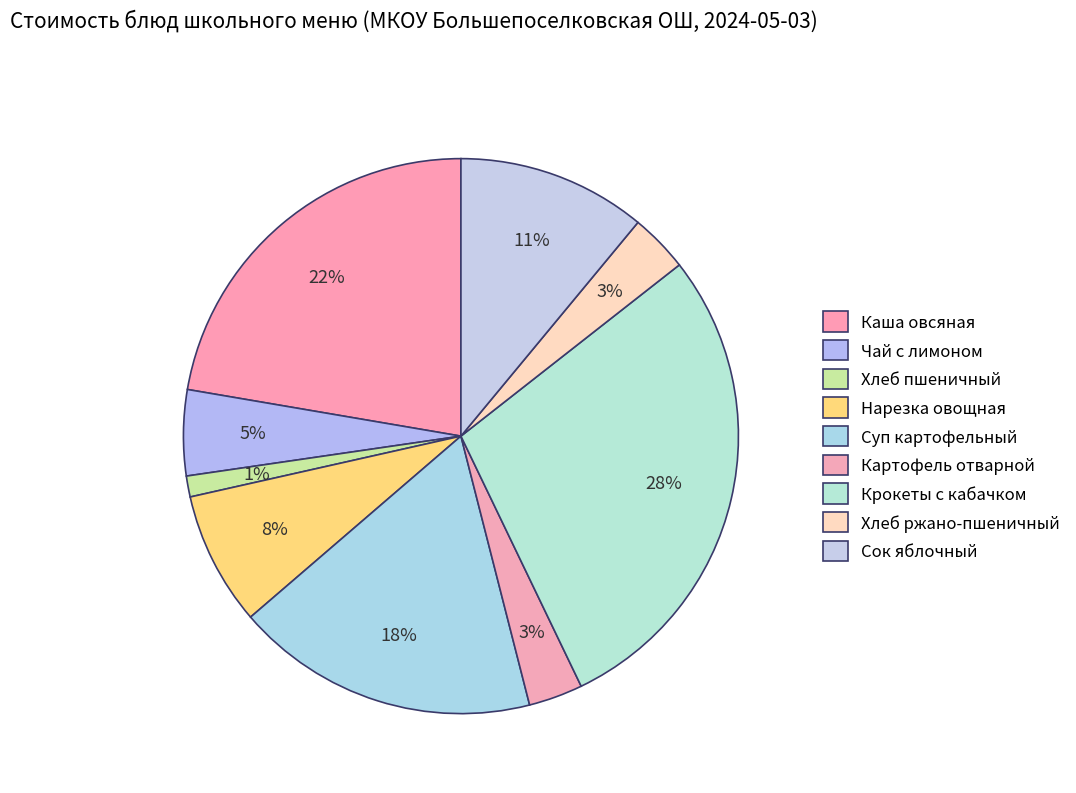

To the nearest percent, what is the difference between the largest and smallest slice percentages?

27%